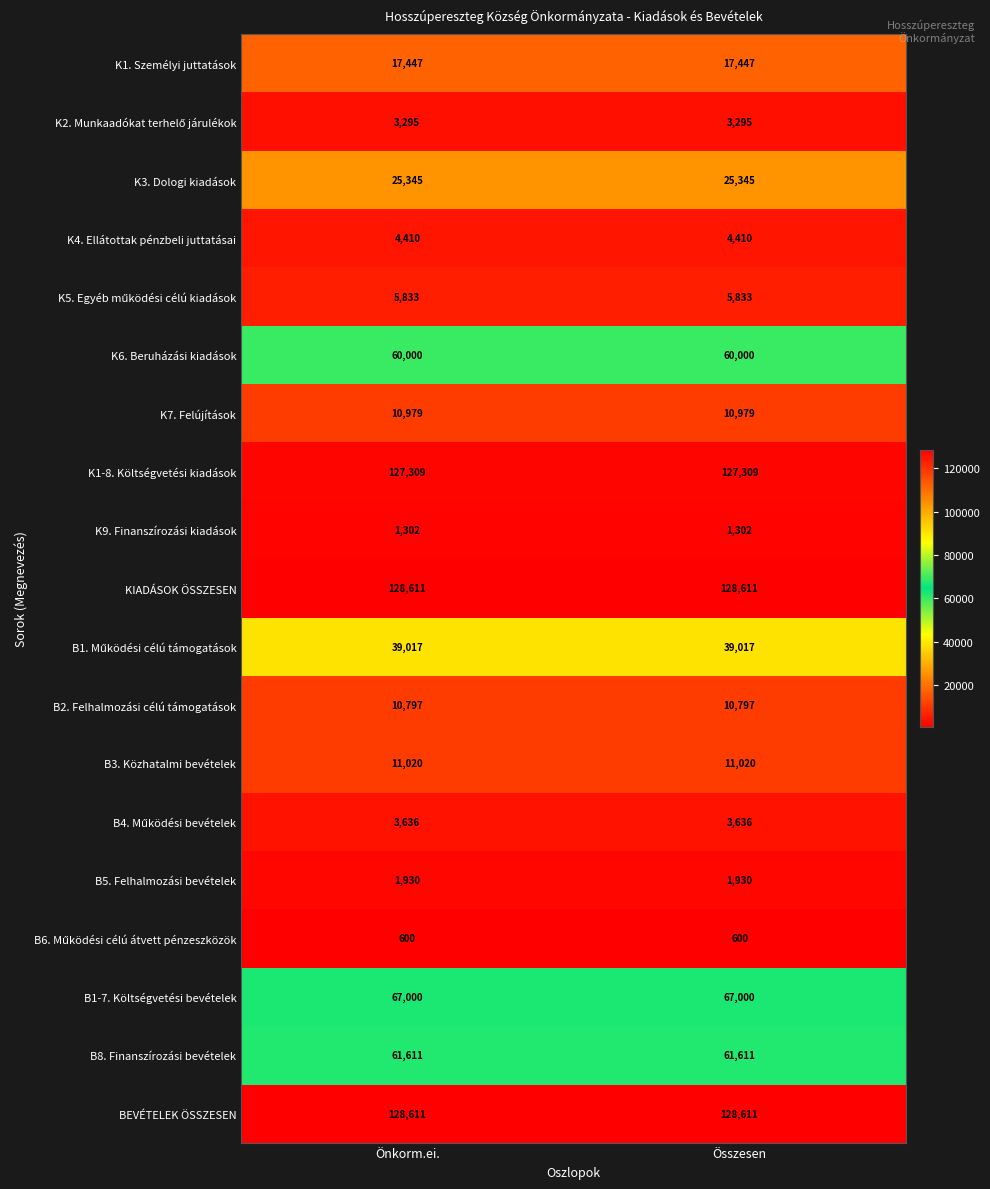

At how many categories does at least one series exceed 61599?

2